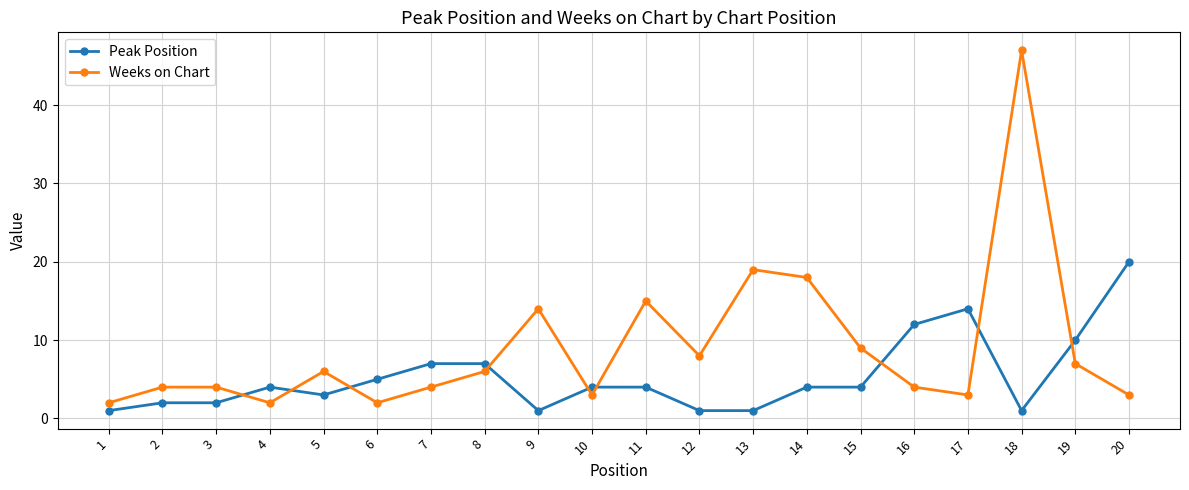

Which series has the largest total across all categories?

Weeks on Chart